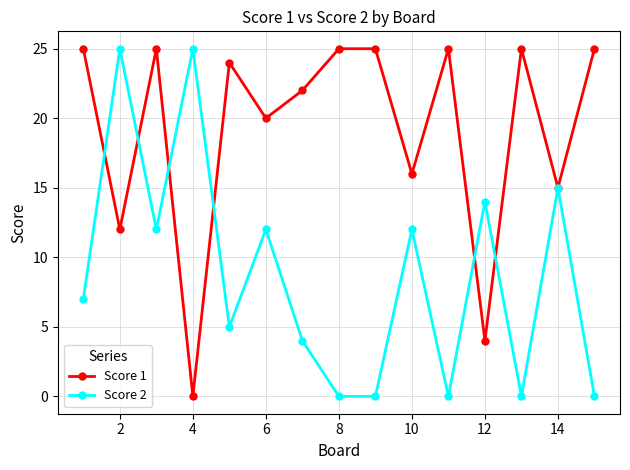

What are all the series names shown in the legend?

Score 1, Score 2